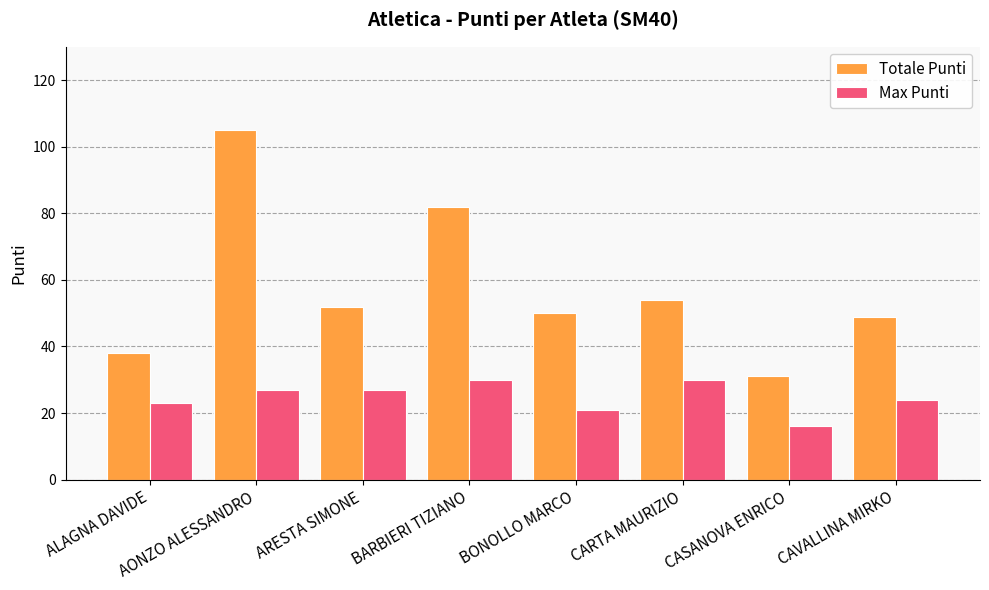

Is the value of Max Punti at CAVALLINA MIRKO greater than the value of Totale Punti at ALAGNA DAVIDE?

No